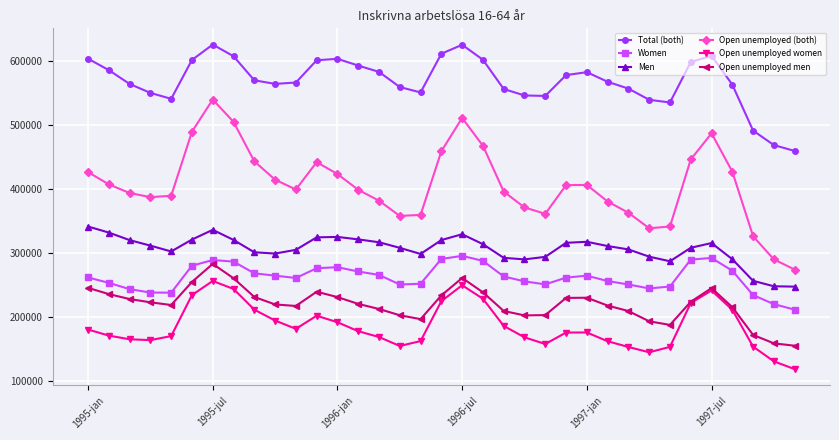

True or false: Women and Men cross at least once.

False